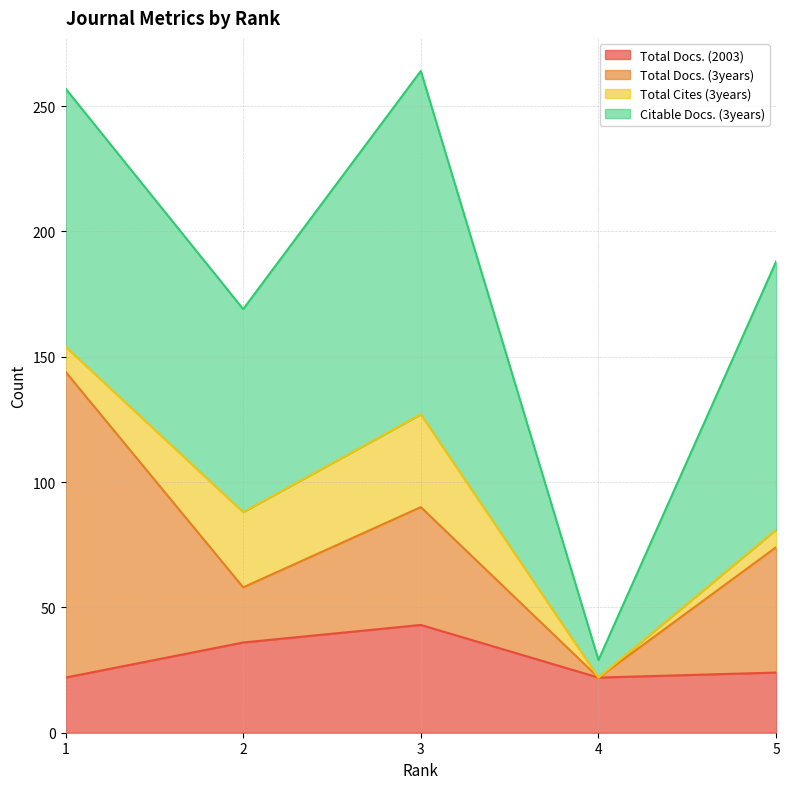

List the series in order of their overall mean, lowest first.

Total Cites (3years), Total Docs. (2003), Total Docs. (3years), Citable Docs. (3years)